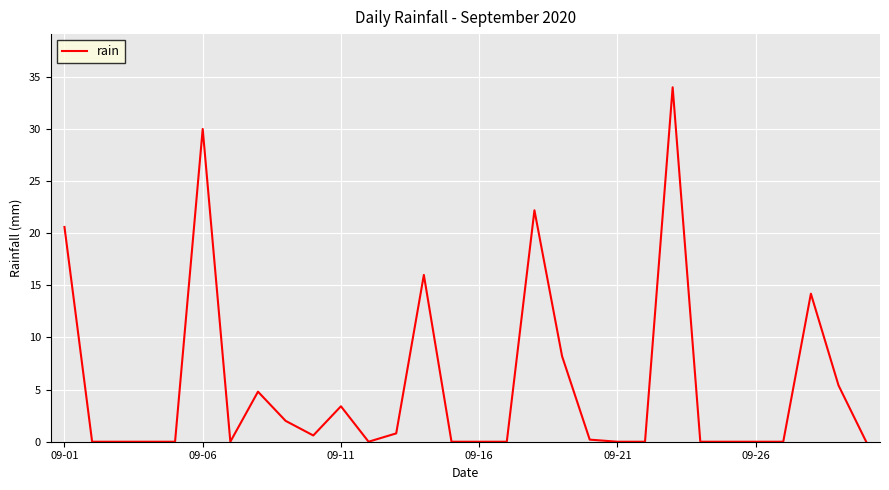

What is the maximum value shown in the chart?

34.0